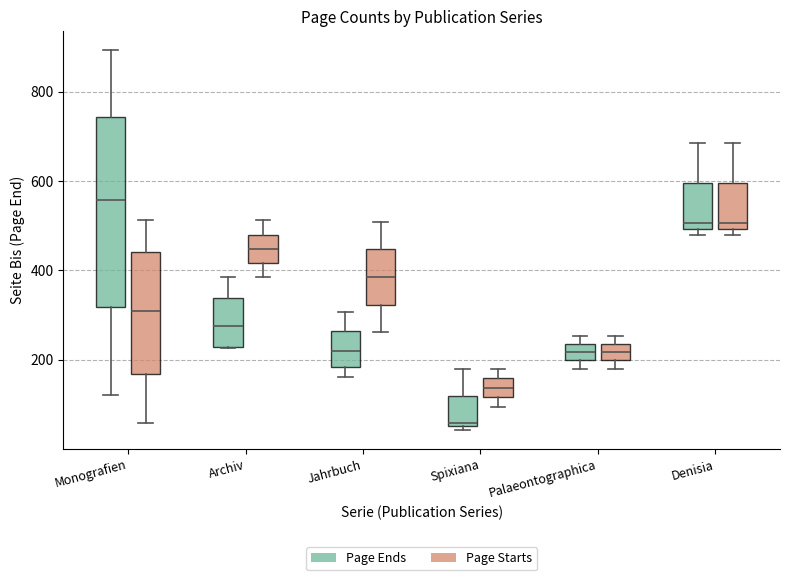

Comparing the boxes themselves (not the whiskers), which one is the tallest?

Monografien (Page Ends)